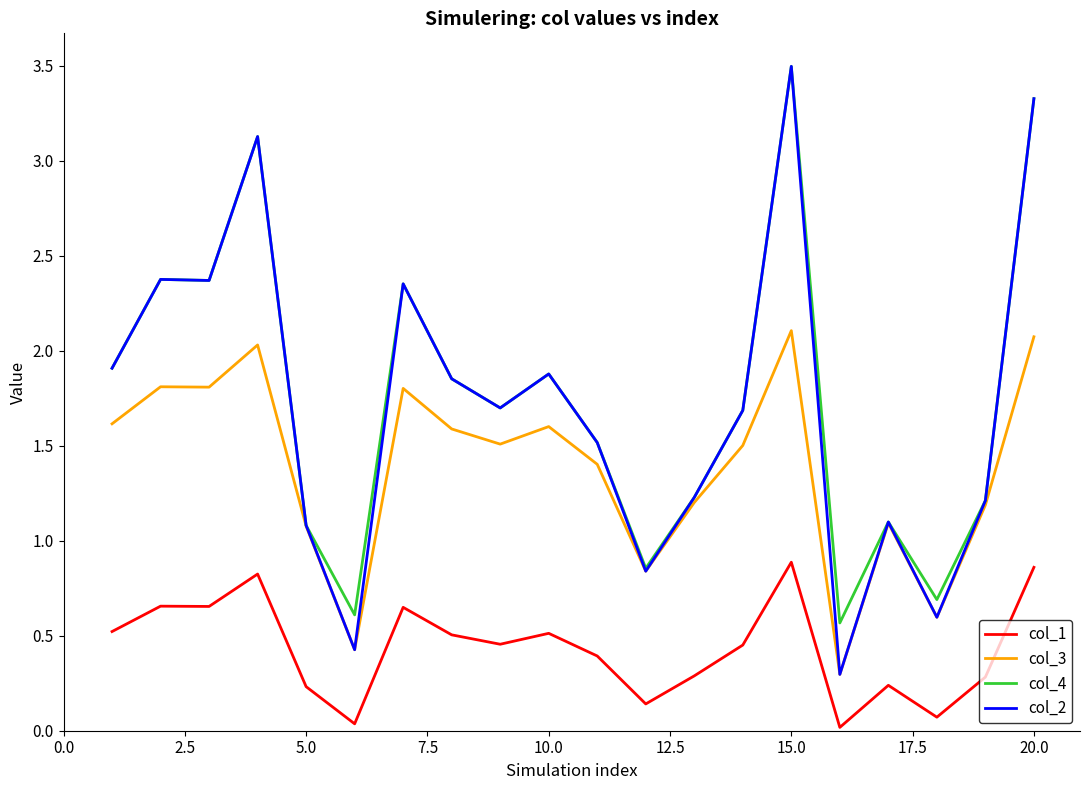

What is the sum of all col_3 values?

27.6